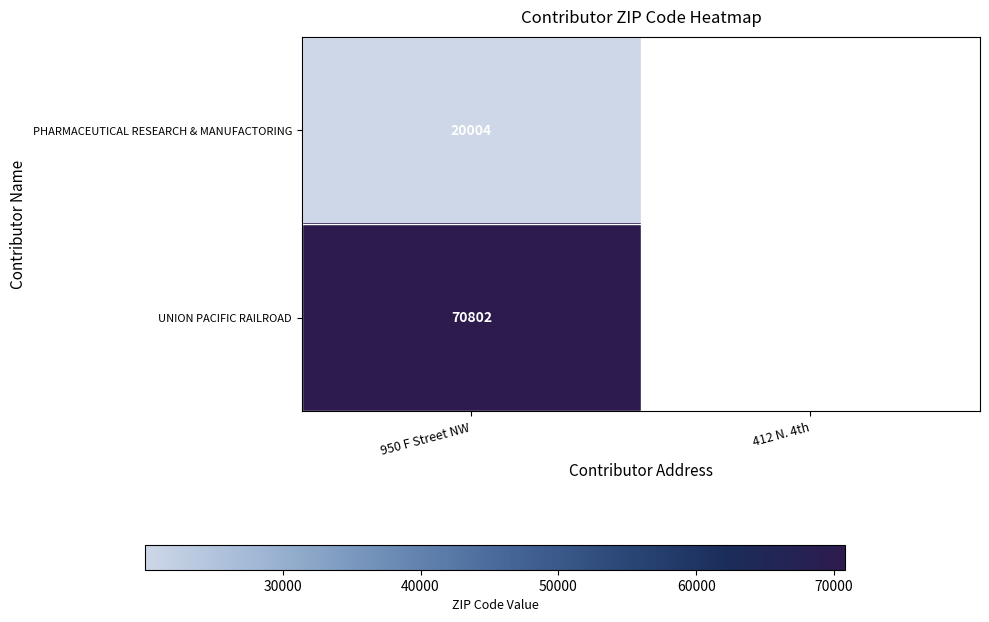

What is the difference between the highest and lowest values at 950 F Street NW?

50798.0